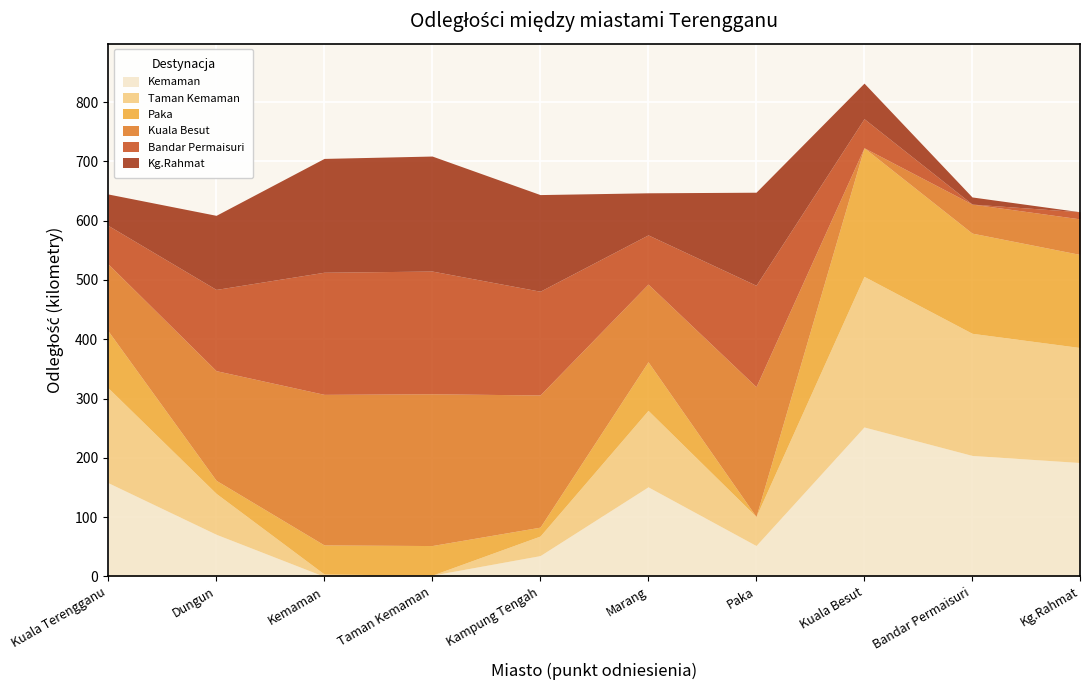

What are all the series names shown in the legend?

Kemaman, Taman Kemaman, Paka, Kuala Besut, Bandar Permaisuri, Kg.Rahmat